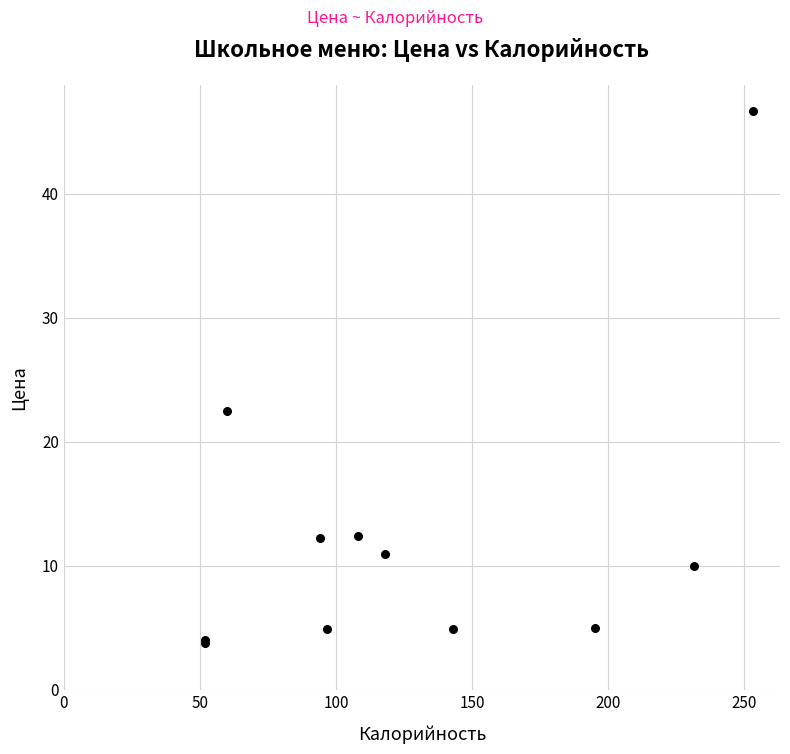

What Y value in the scatter plot is closest to 25?

22.5